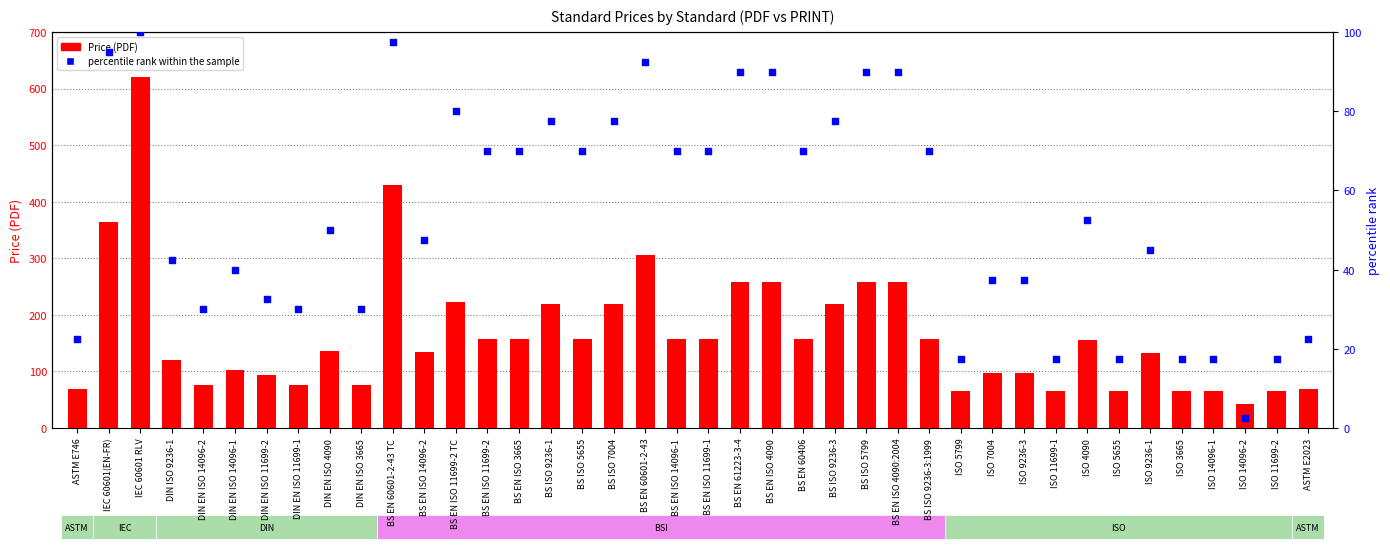

Which series has the widest spread of Y values?

Price (PDF)